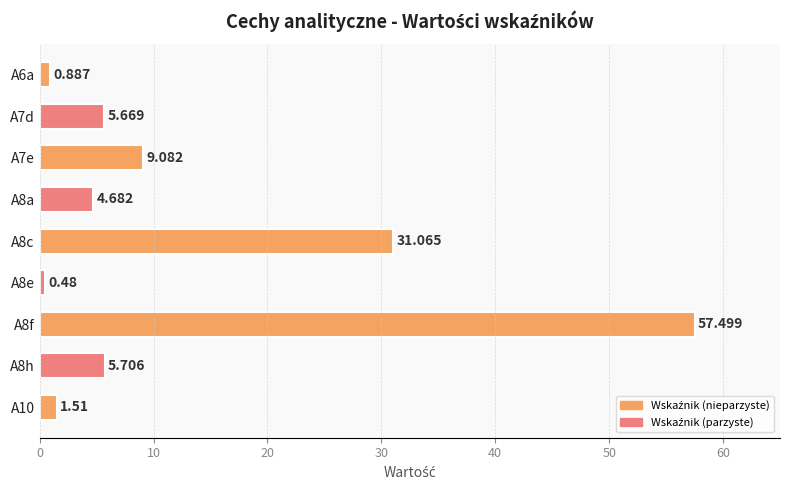

Rank the categories by value from highest to lowest.

A8f, A8c, A7e, A8h, A7d, A8a, A10, A6a, A8e